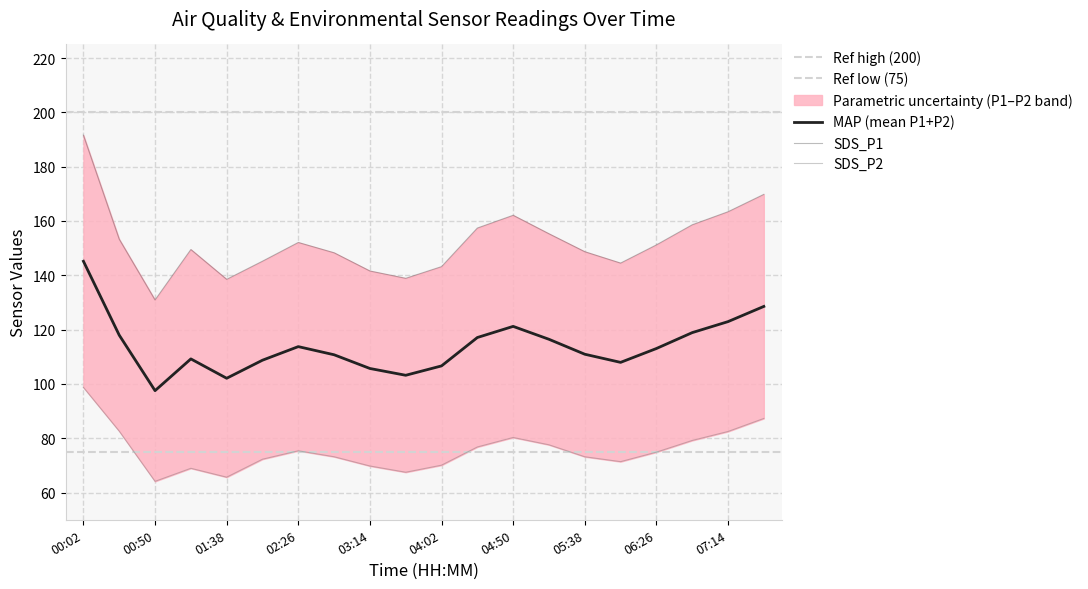

At which label is SDS_P1 closest to 161?

04:50